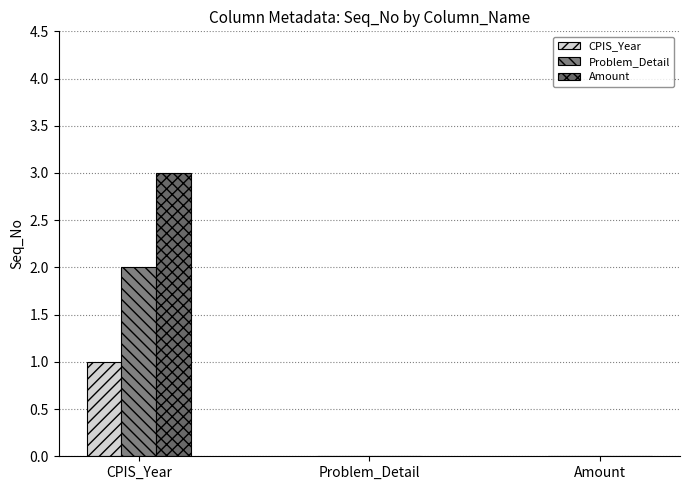

Are the bars horizontal?

No